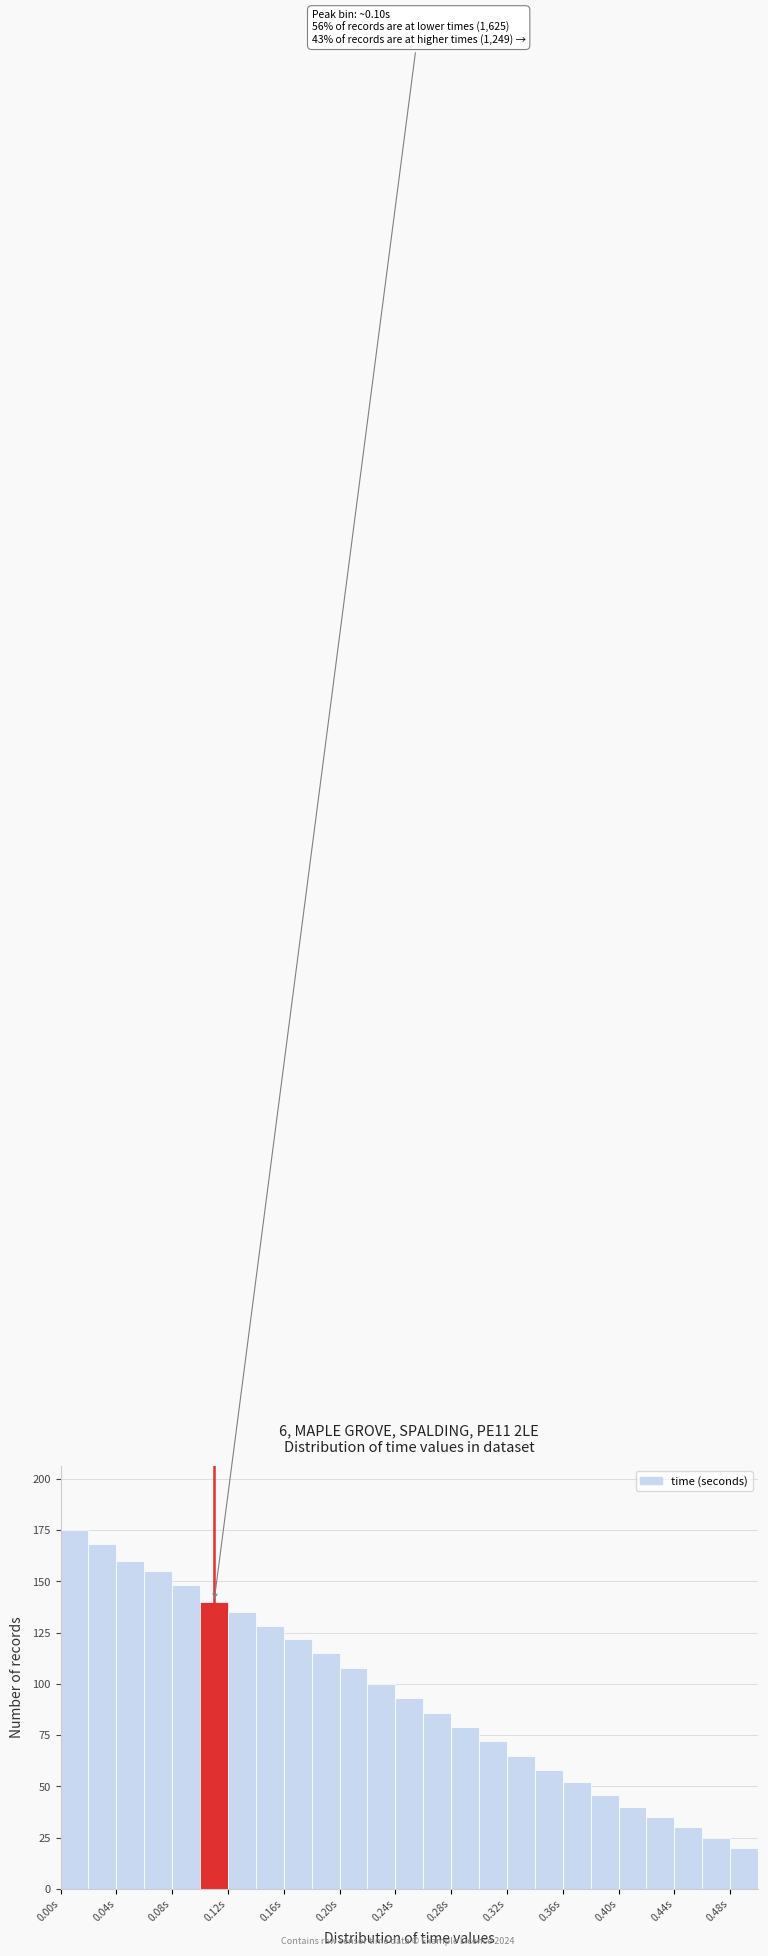

Which range on the x-axis has the tallest bar?

0.00 to 0.02